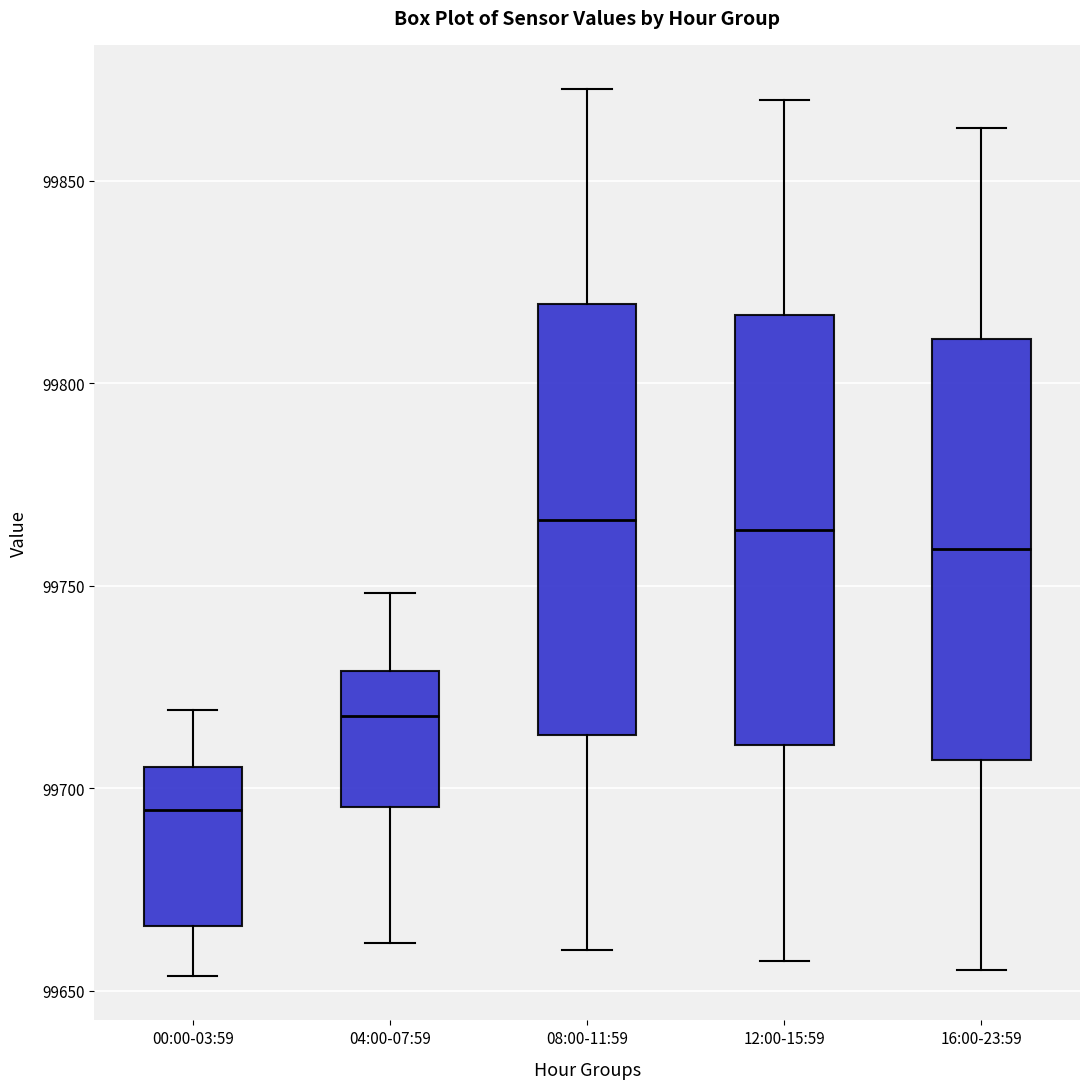

Reading left to right, transcribe this box plot: for each box, give where its median line is, the range the box spans, and where its two whiskers end, as read against the y-axis. The values are not printed on the chart, so give them approximately, as read against the axis.

00:00-03:59: median 99695, box 99665 to 99705, whiskers 99655 to 99720
04:00-07:59: median 99720, box 99695 to 99730, whiskers 99660 to 99750
08:00-11:59: median 99765, box 99715 to 99820, whiskers 99660 to 99875
12:00-15:59: median 99765, box 99710 to 99815, whiskers 99655 to 99870
16:00-23:59: median 99760, box 99705 to 99810, whiskers 99655 to 99865